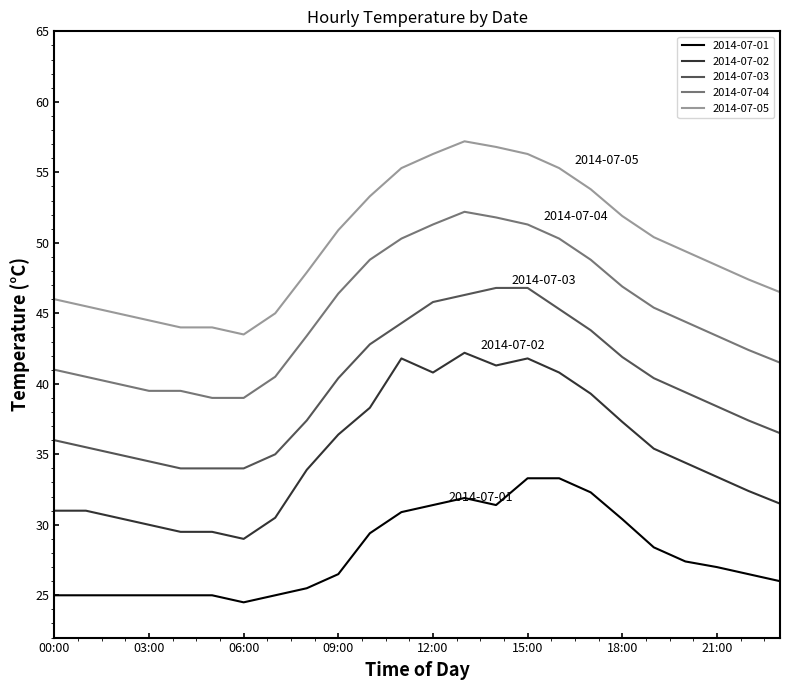

What is the difference between the maximum and minimum values in the 2014-07-02 series?

13.2